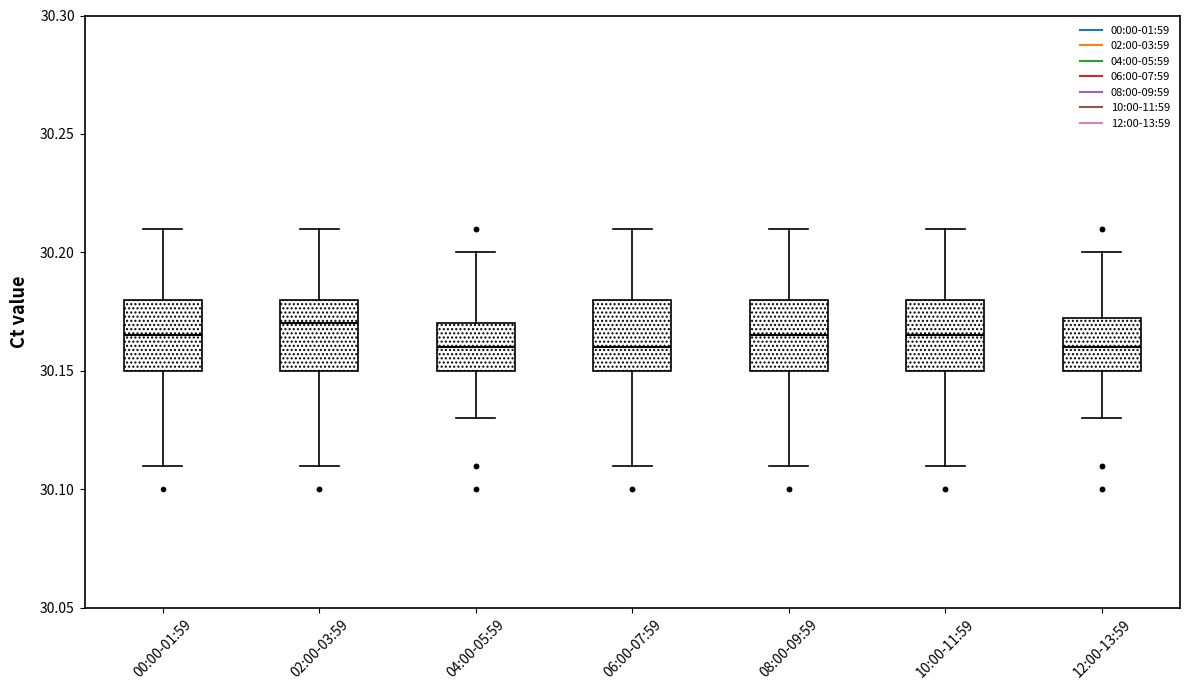

Reading left to right, transcribe this box plot: for each box, give where its median line is, the range the box spans, and where its two whiskers end, as read against the y-axis. The values are not printed on the chart, so give them approximately, as read against the axis.

00:00-01:59: median 30.165, box 30.150 to 30.180, whiskers 30.110 to 30.210
02:00-03:59: median 30.170, box 30.150 to 30.180, whiskers 30.110 to 30.210
04:00-05:59: median 30.160, box 30.150 to 30.170, whiskers 30.130 to 30.200
06:00-07:59: median 30.160, box 30.150 to 30.180, whiskers 30.110 to 30.210
08:00-09:59: median 30.165, box 30.150 to 30.180, whiskers 30.110 to 30.210
10:00-11:59: median 30.165, box 30.150 to 30.180, whiskers 30.110 to 30.210
12:00-13:59: median 30.160, box 30.150 to 30.175, whiskers 30.130 to 30.200